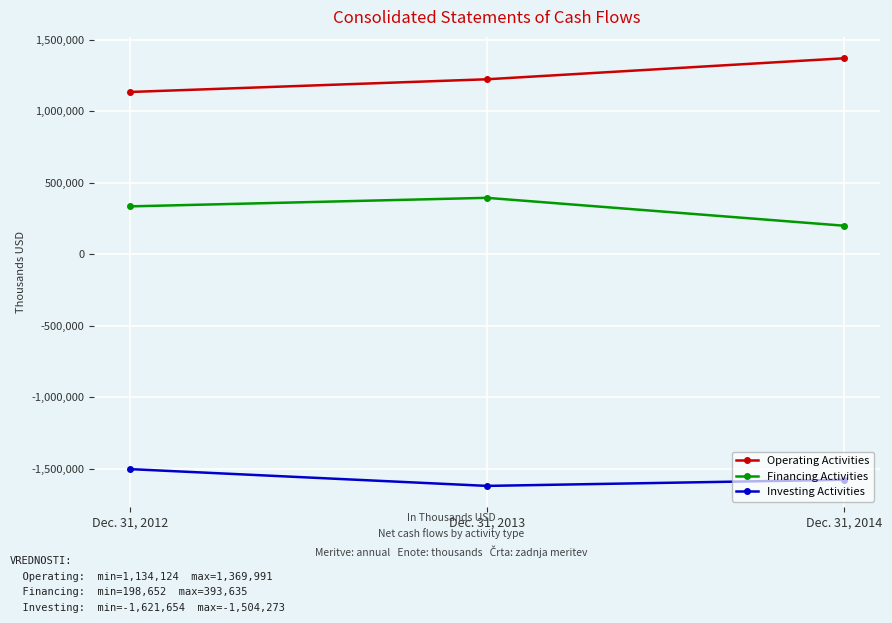

What is the approximate value of Operating Activities at Dec. 31, 2012, to the nearest 50?

1134100